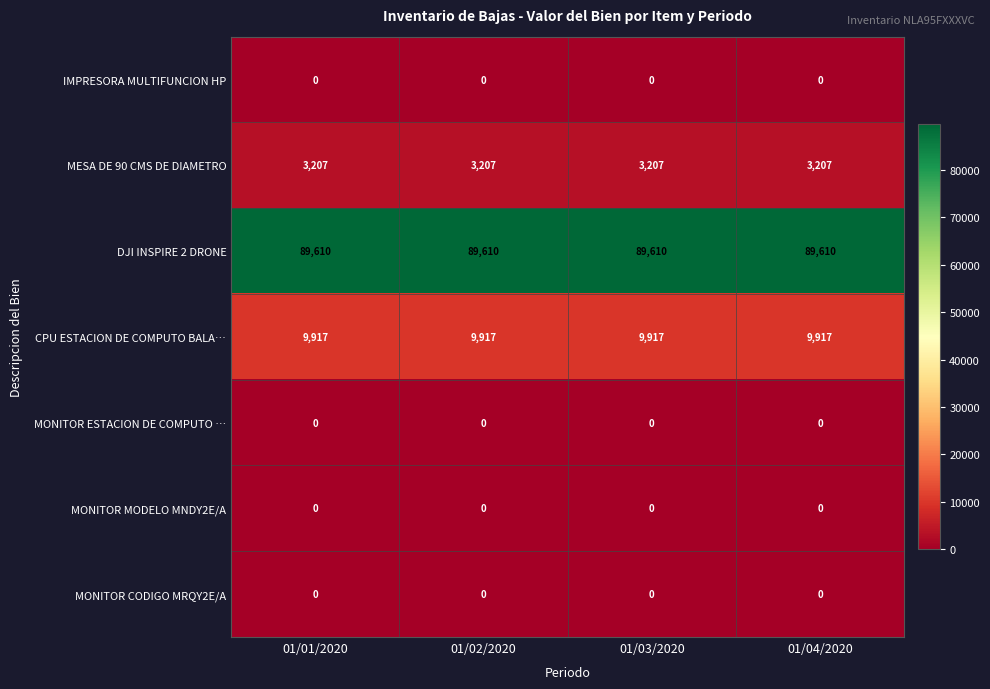

What is the sum of all MESA DE 90 CMS DE DIAMETRO values?

12828